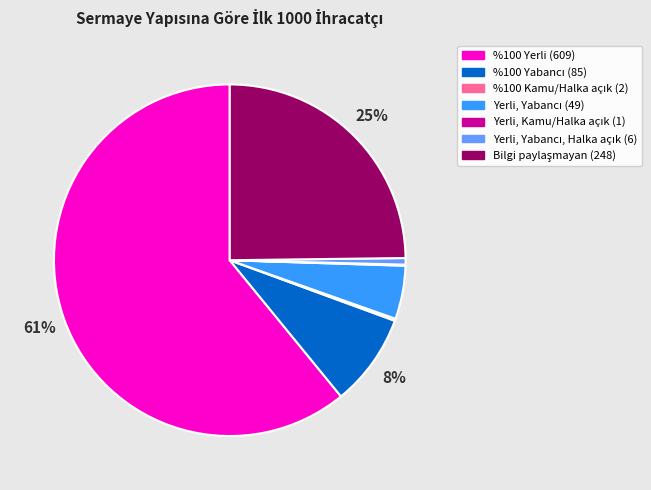

Is there a majority slice in this chart?

Yes